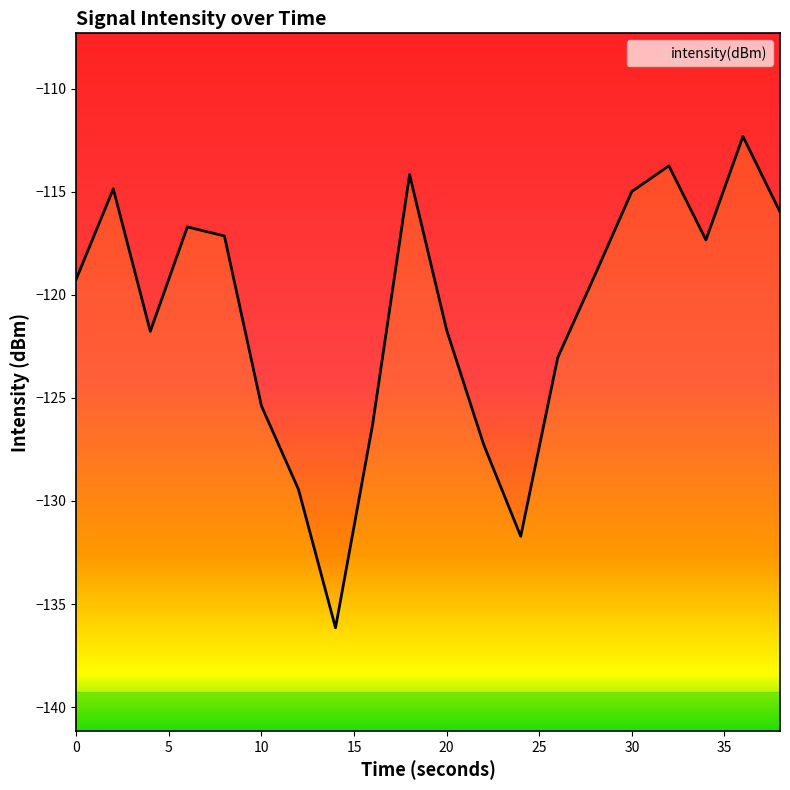

Where does the data first go above -119?

2